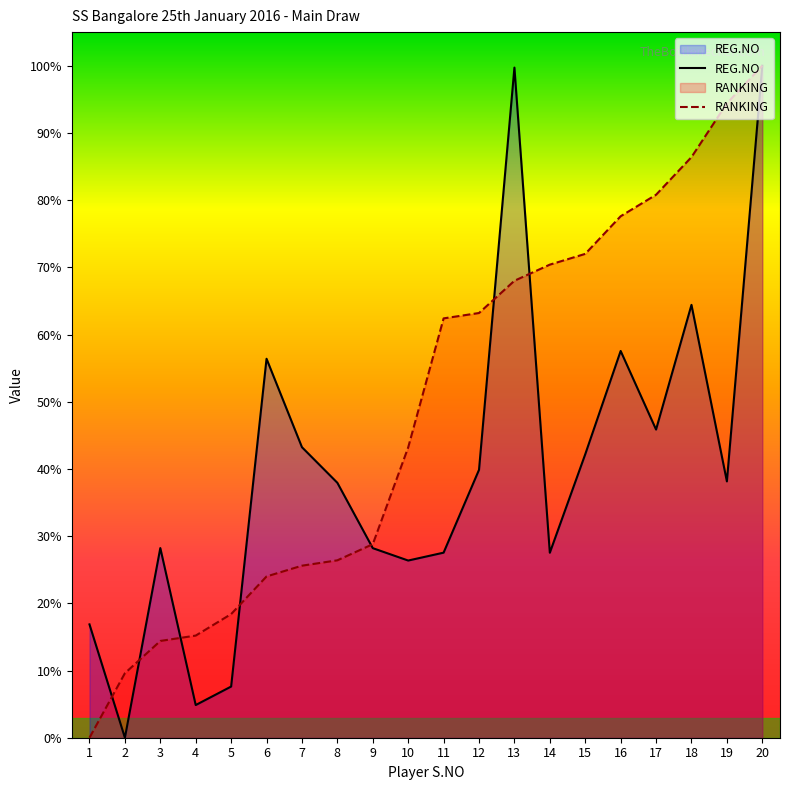

What is the average value of the RANKING series?

49.0